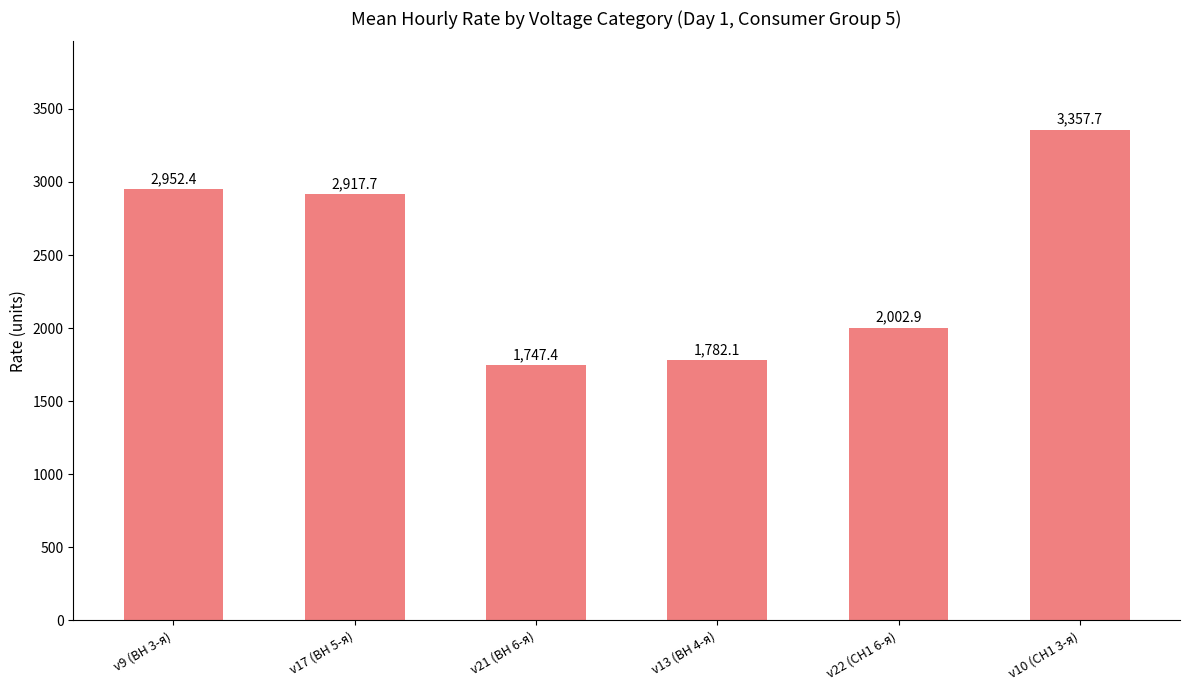

What position from the right is v10 (СН1 3-я)?

1